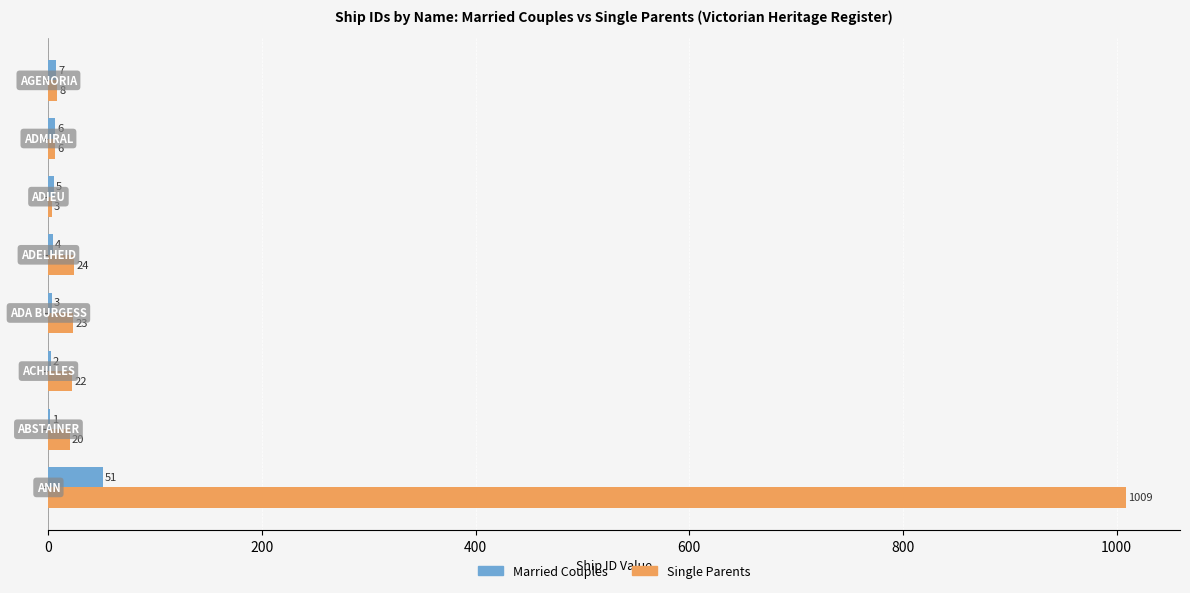

Which series has the largest total across all categories?

Single Parents